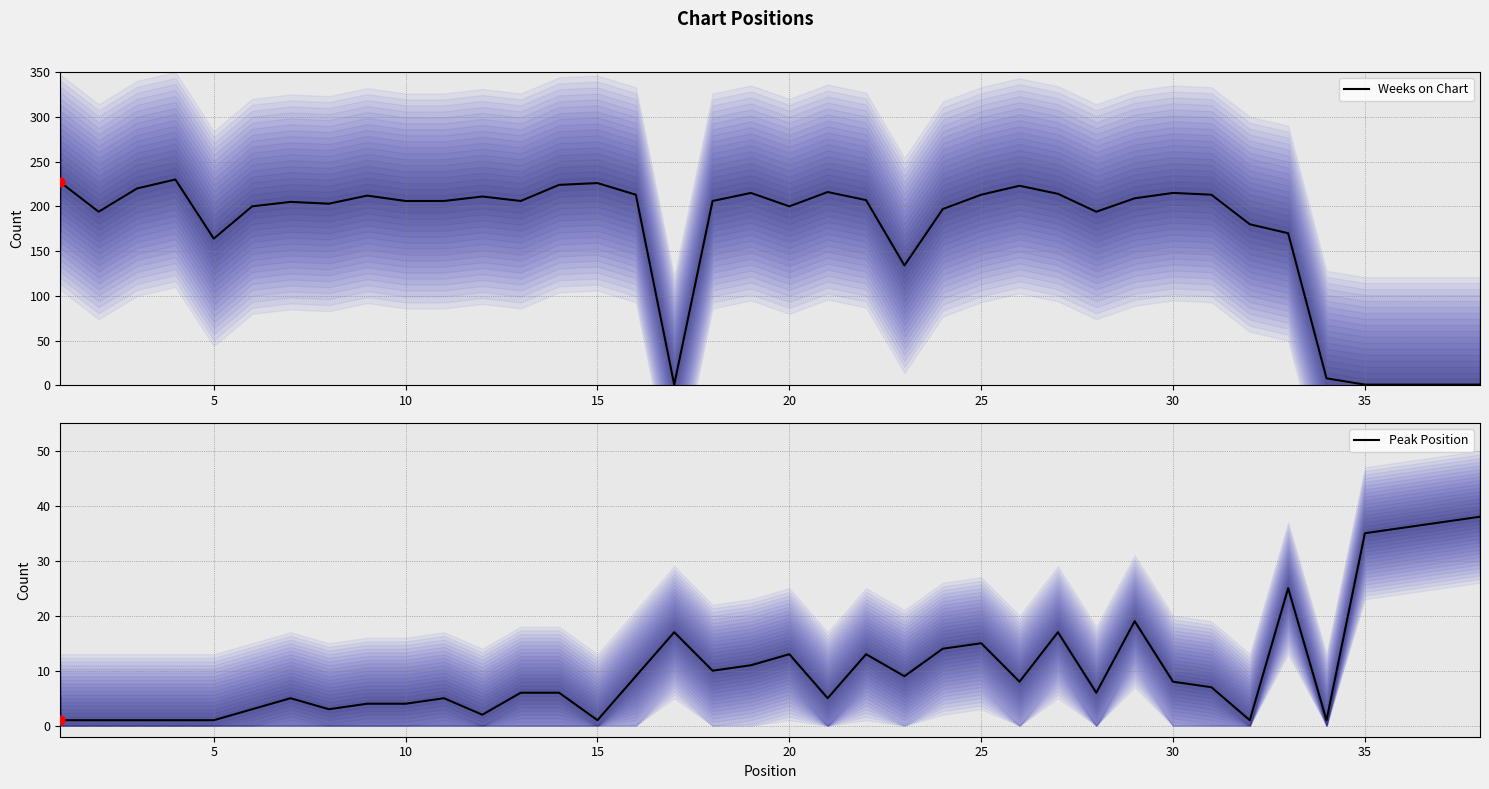

What are all the series names shown in the legend?

Weeks on Chart, Peak Position